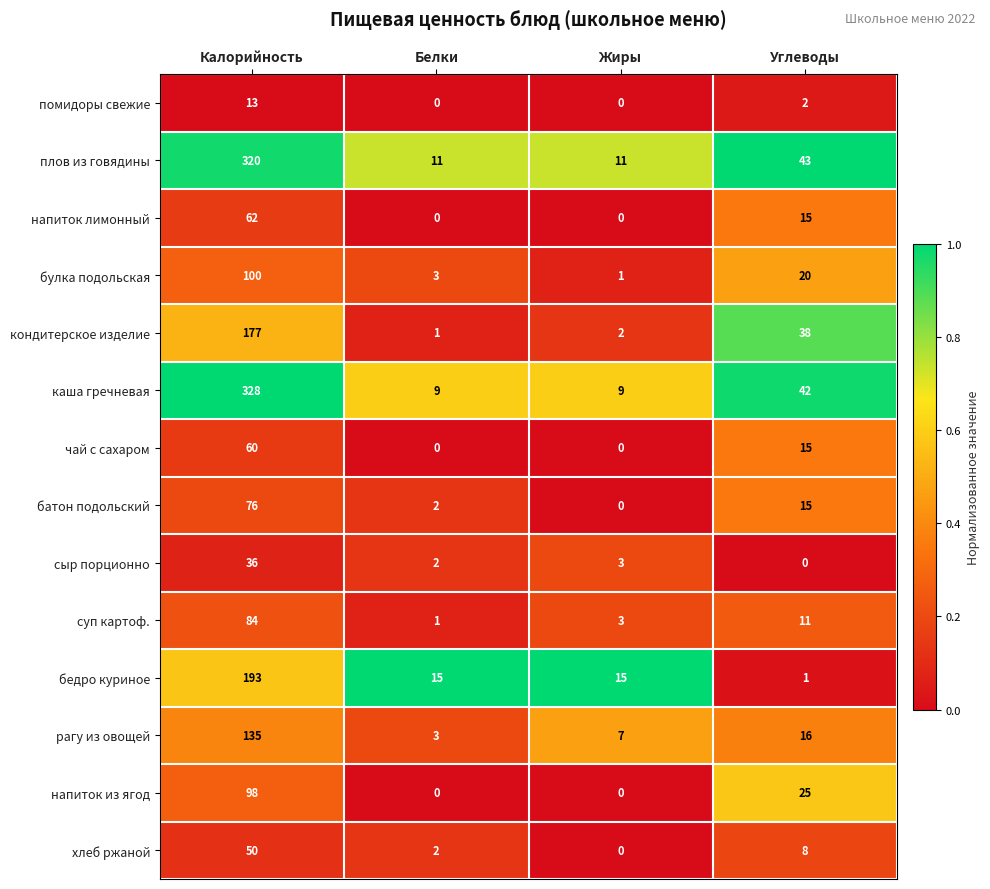

At which label is плов из говядины closest to 165?

Углеводы